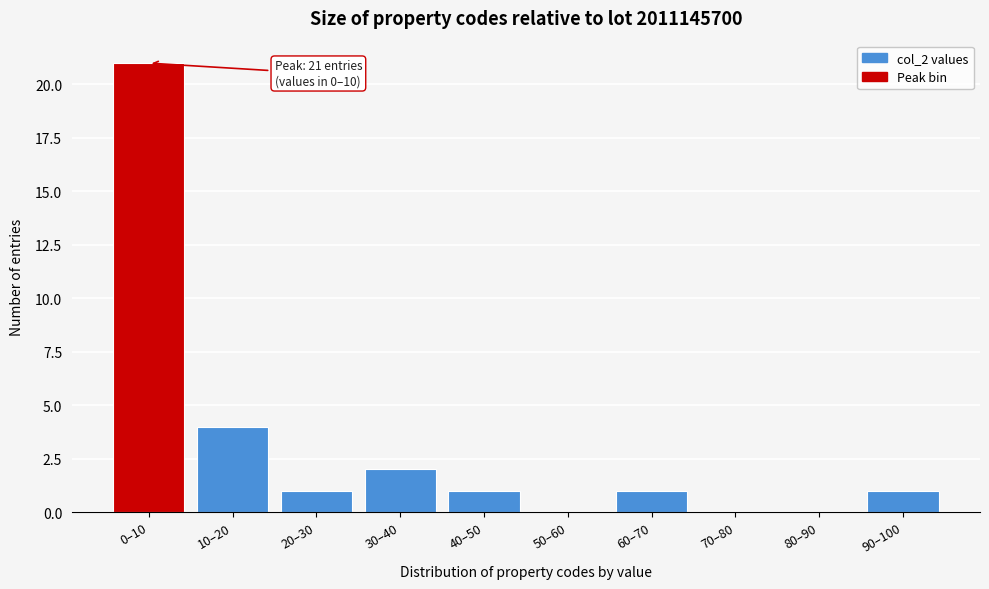

Reading right to left, transcribe all the data shown in this chart.

90–100=1	80–90=0	70–80=0	60–70=1	50–60=0	40–50=1	30–40=2	20–30=1	10–20=4	0–10=21